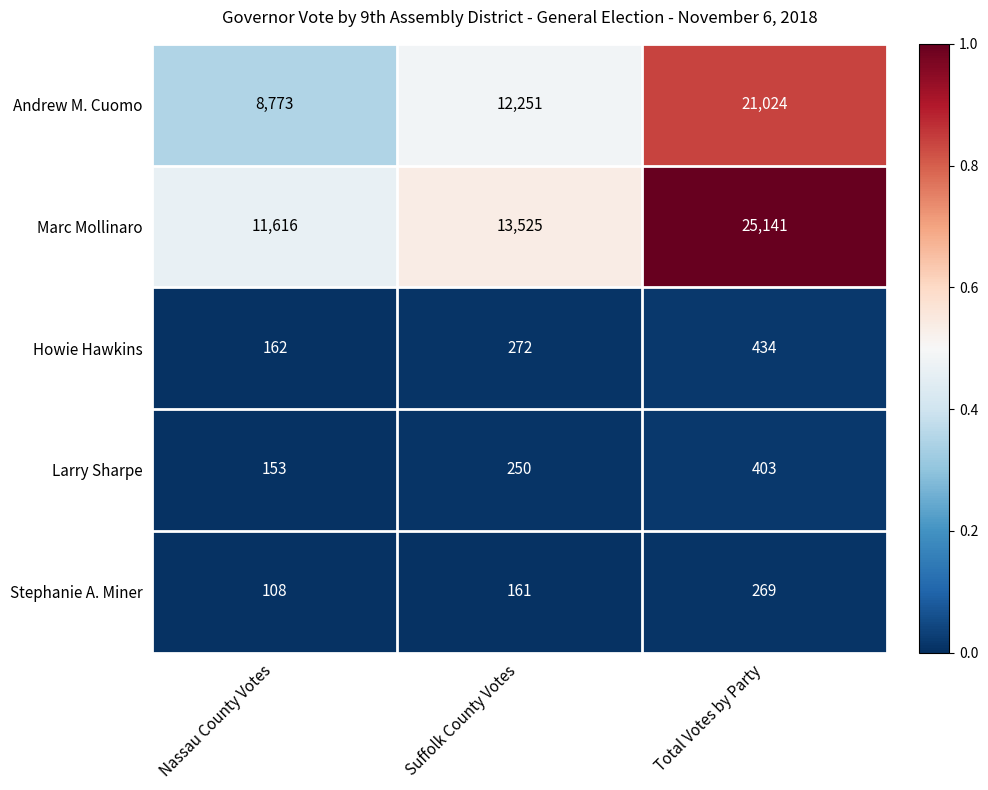

Reading left to right, transcribe all the data shown in this chart.

Andrew M. Cuomo: 8773	12251	21024
Marc Mollinaro: 11616	13525	25141
Howie Hawkins: 162	272	434
Larry Sharpe: 153	250	403
Stephanie A. Miner: 108	161	269